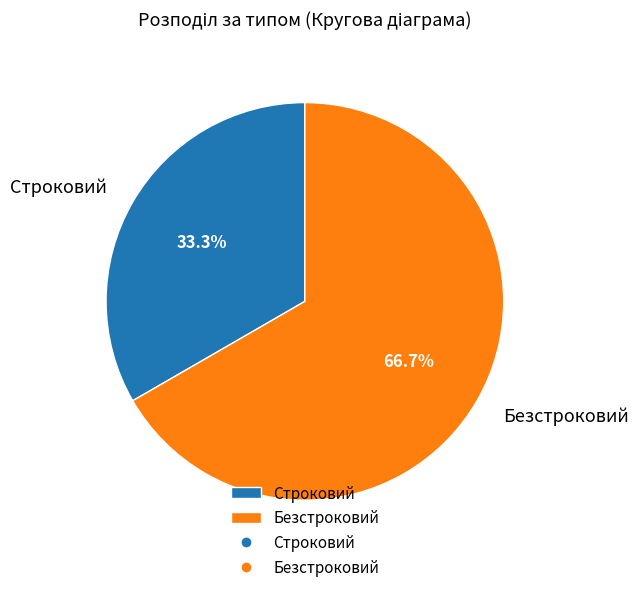

Which category has the smallest portion of the pie?

Строковий